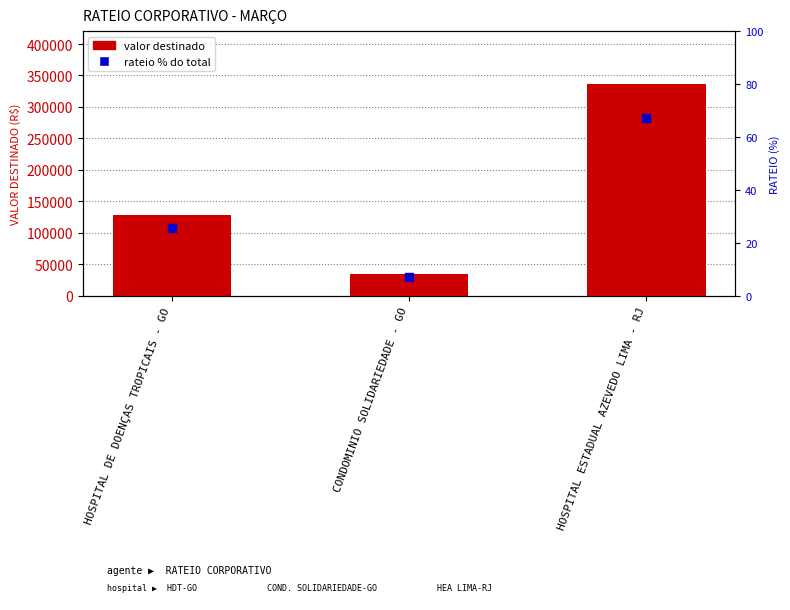

What are all the series names shown in the legend?

valor destinado, rateio % do total